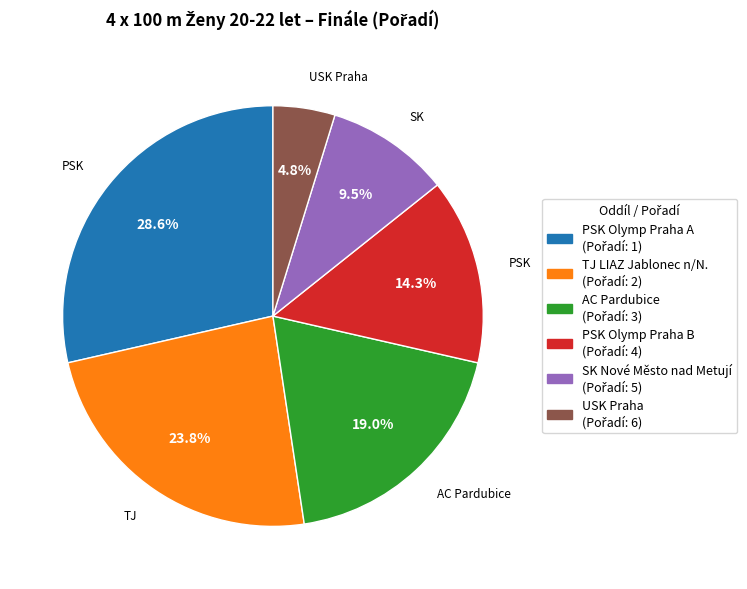

Is there any slice that represents more than half of the pie?

No